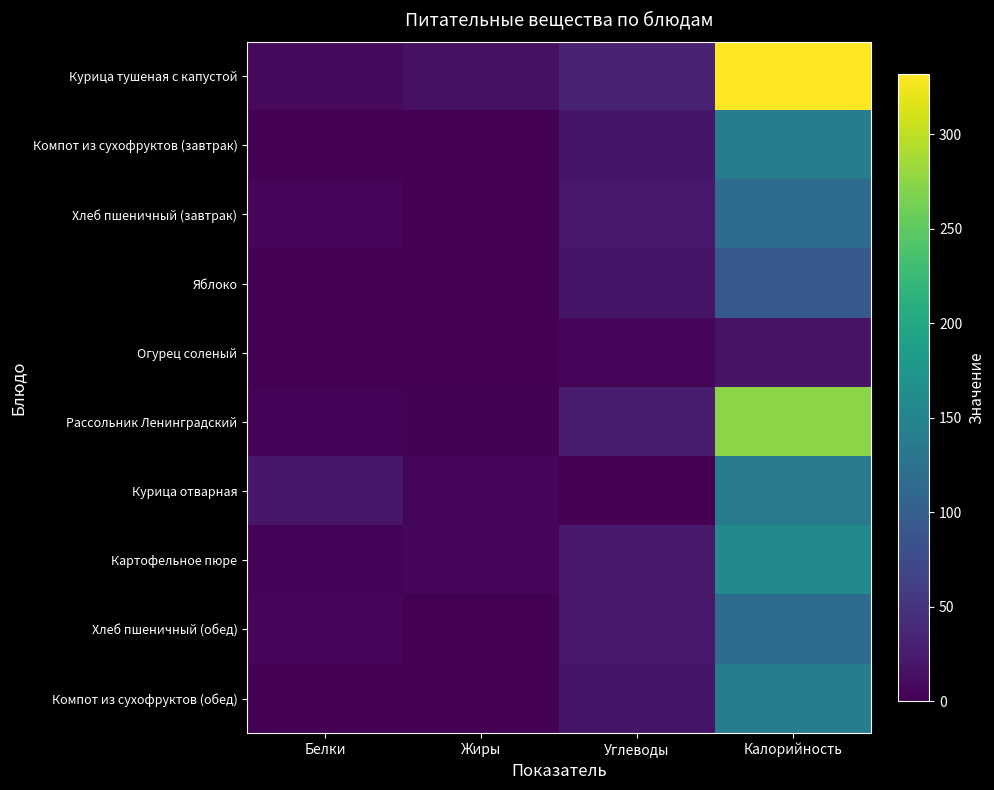

Between Углеводы and Калорийность, which series saw the biggest shift?

Курица тушеная с капустой